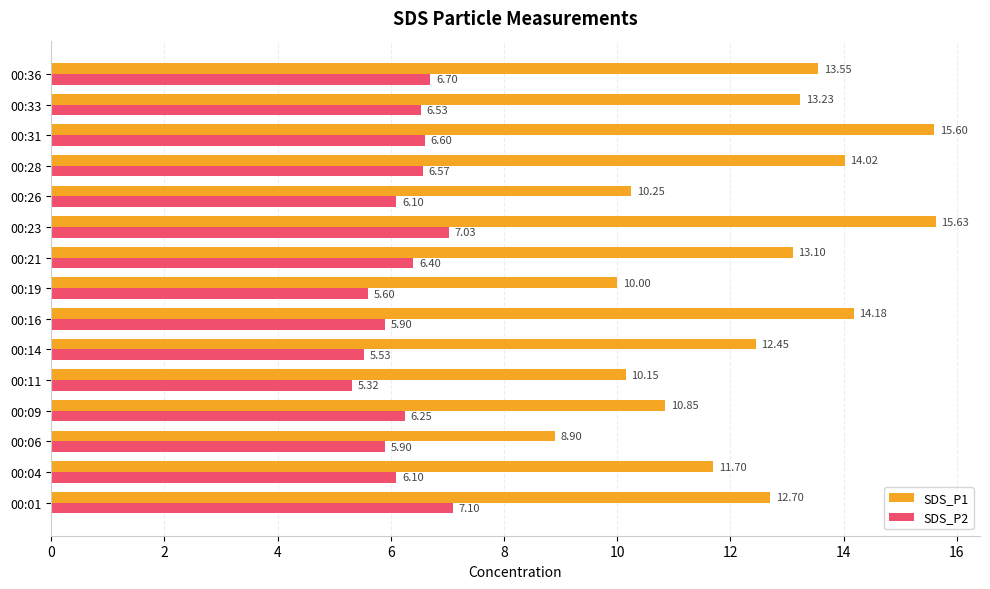

What is the difference between the maximum and second lowest values in the SDS_P2 series?

1.6